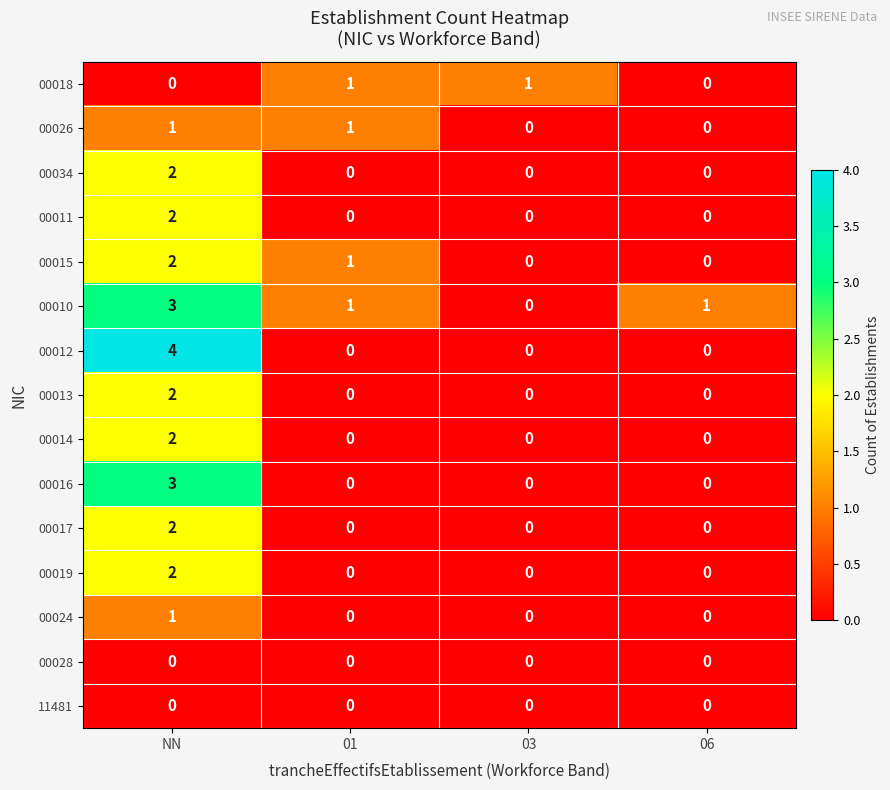

Count the 00019 values in the range 0 to 2.

4